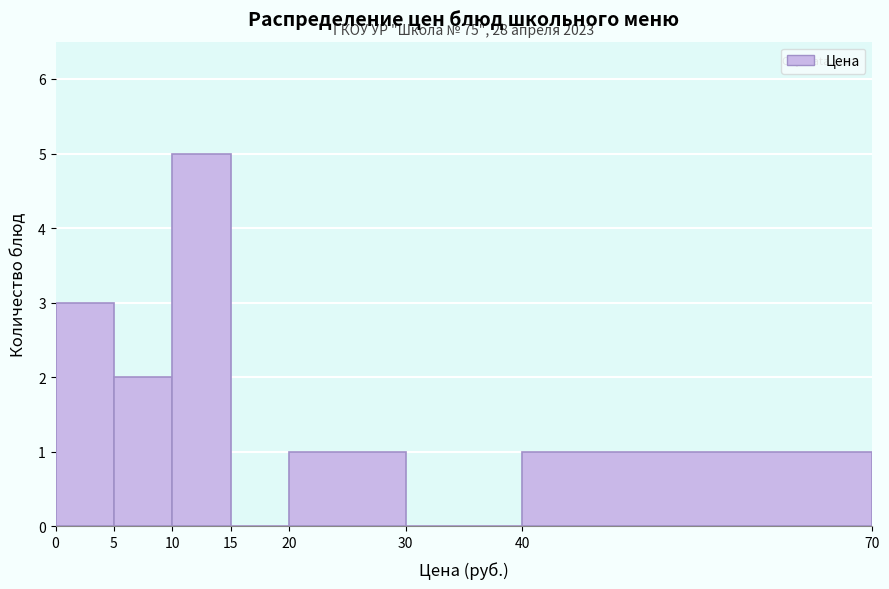

Over which range of the x-axis is the bar tallest?

10 to 15